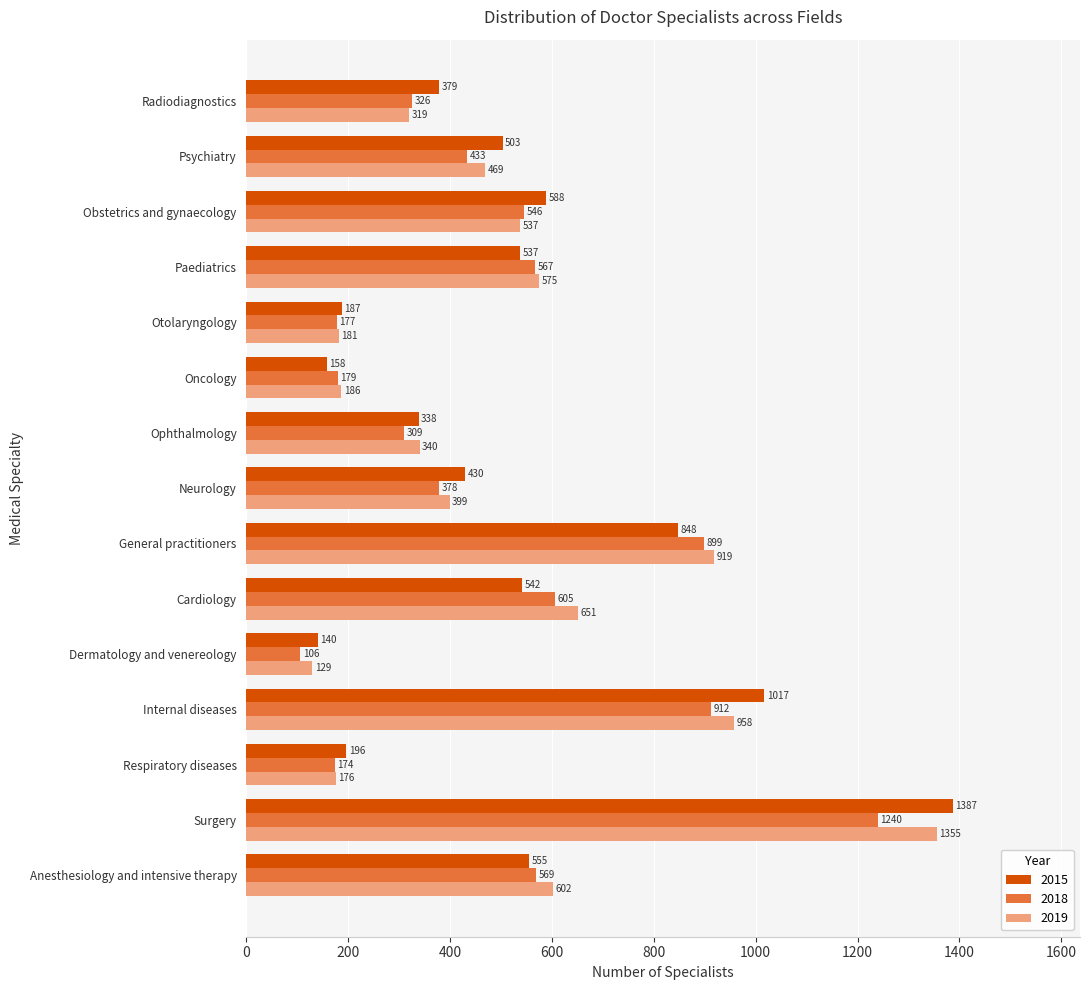

List the series in order of their peak value, lowest first.

2018, 2019, 2015